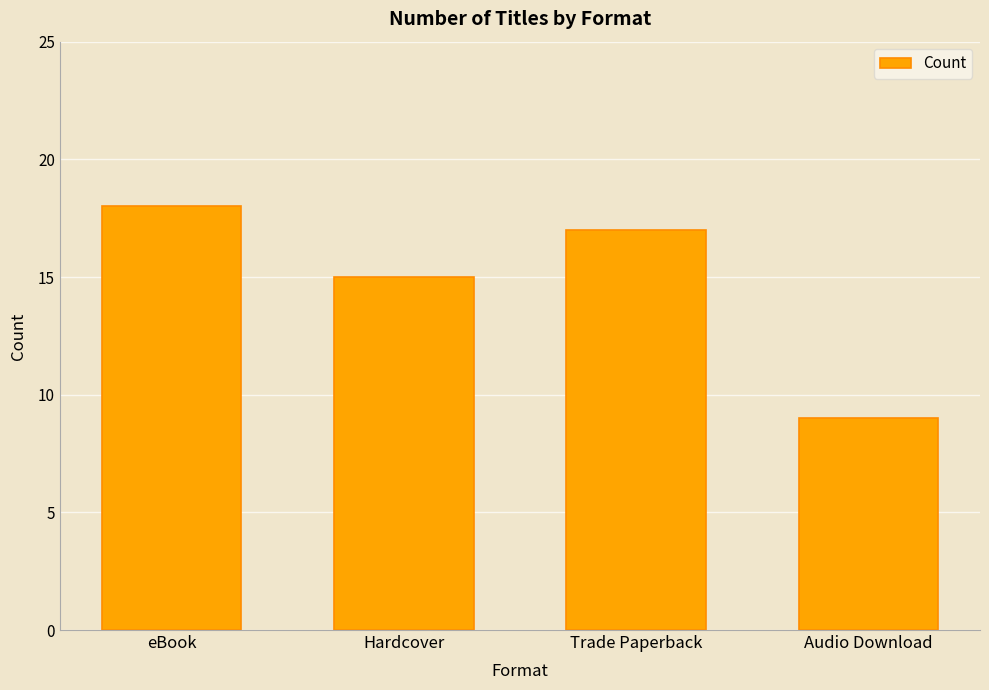

What is the value of the 4th bar from the left?

9